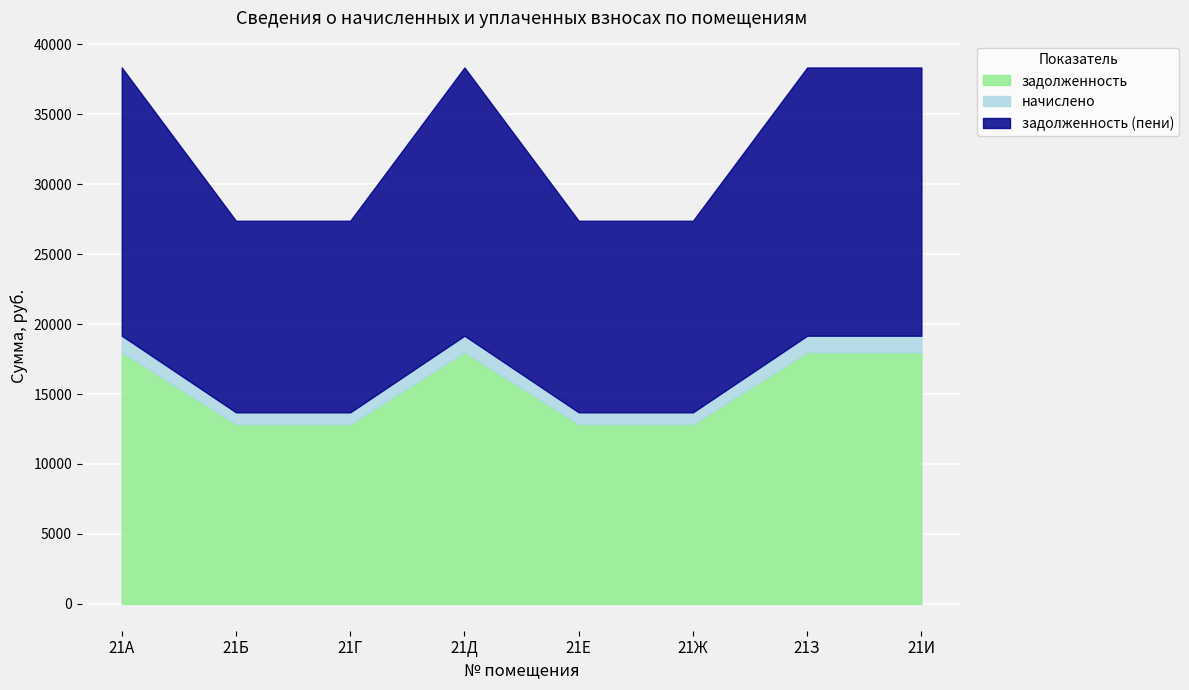

The задолженность series shows 17976.0 at 21Д. True or false?

True